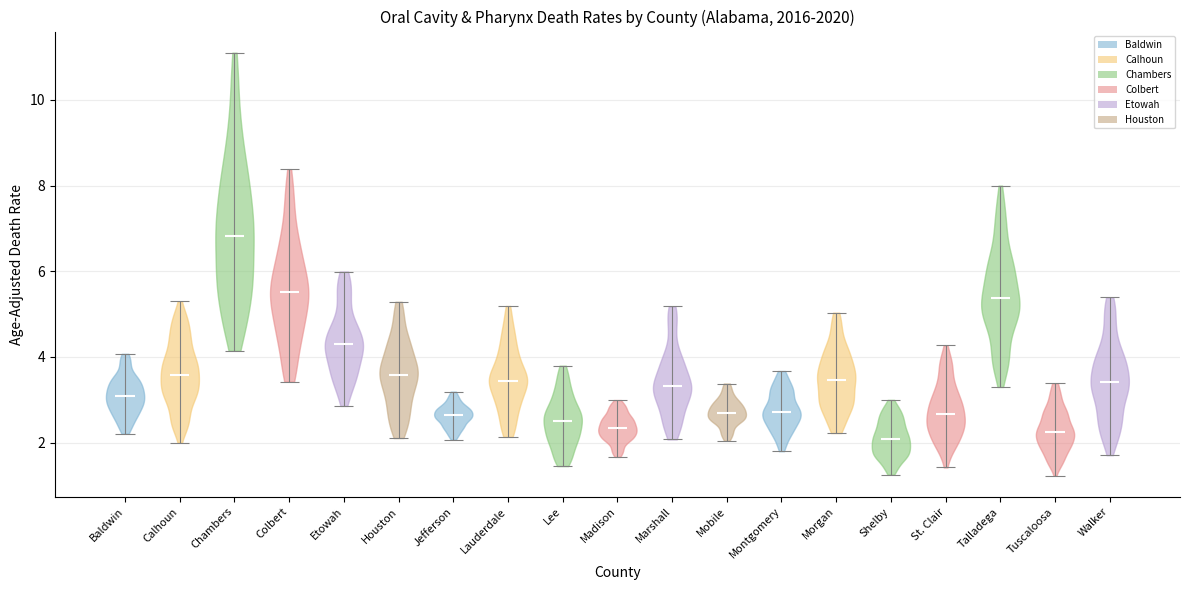

Which violin has the highest median line?

Chambers